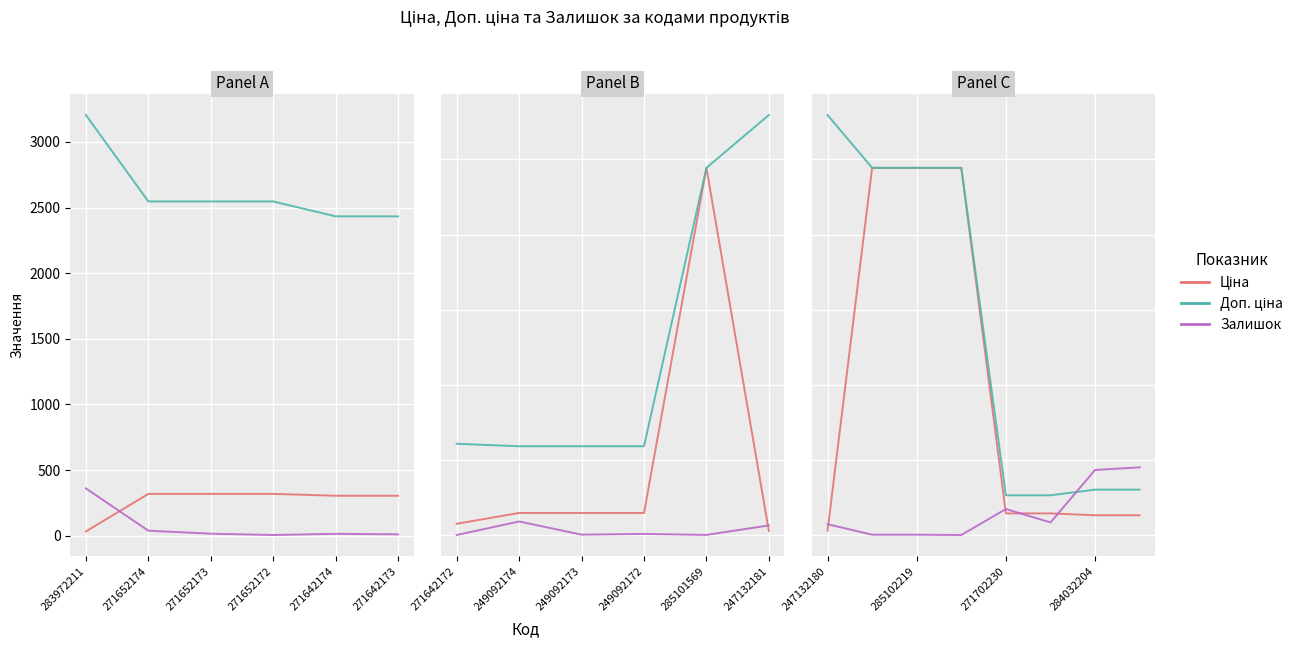

Rank the series by their average value, from highest to lowest.

Доп. ціна, Ціна, Залишок